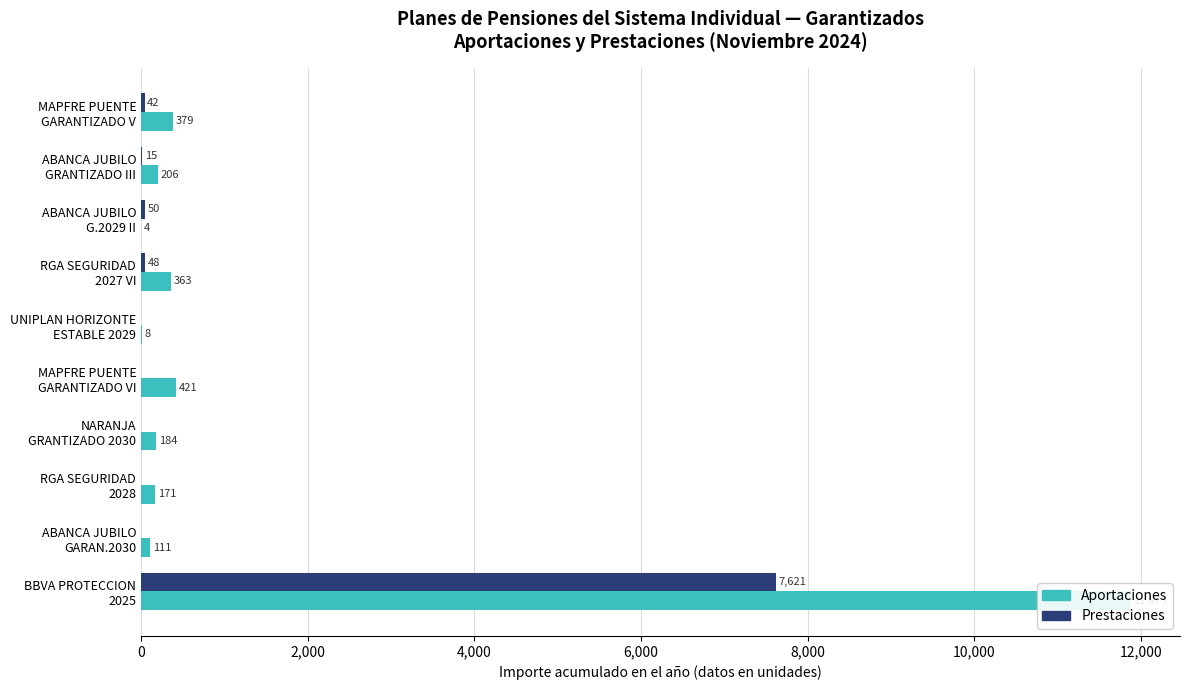

Reading left to right, extract all data points from this chart.

Aportaciones: 379	206	4	363	8	421	184	171	111	11875
Prestaciones: 42	15	50	48	0	0	0	0	0	7621